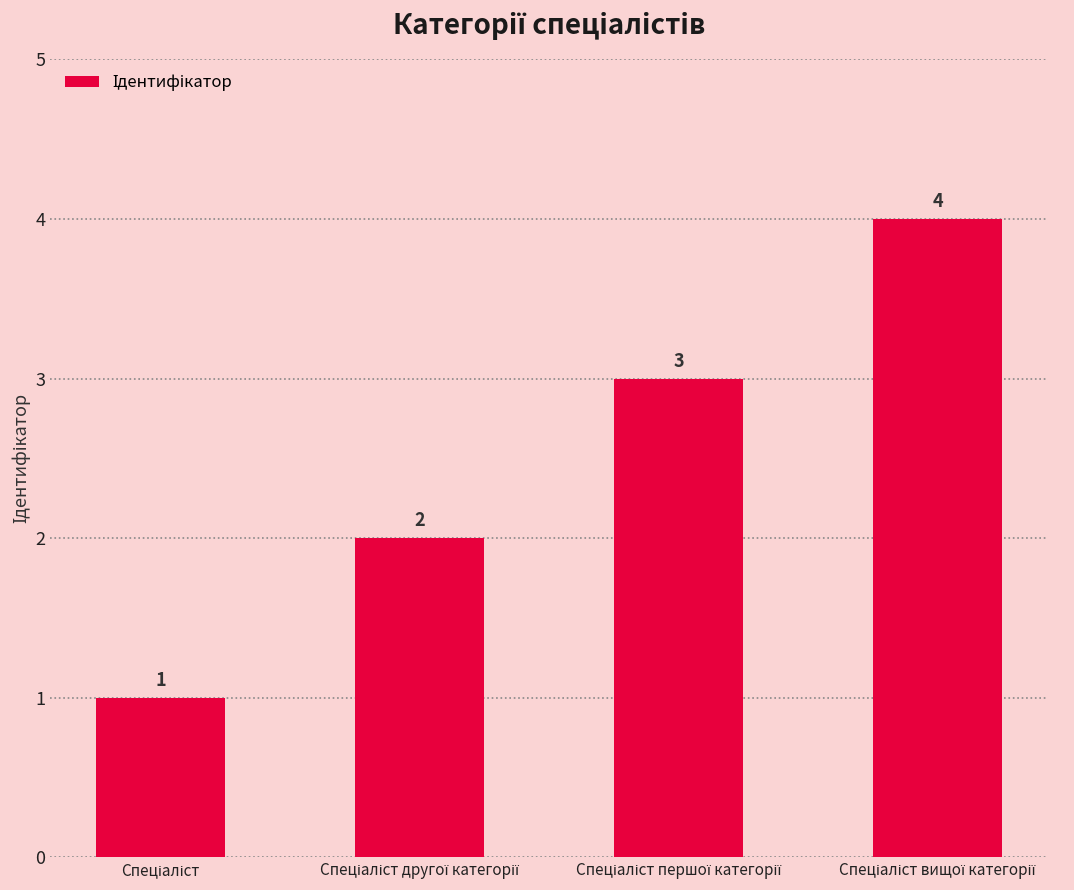

How many values are between 2 and 4?

3